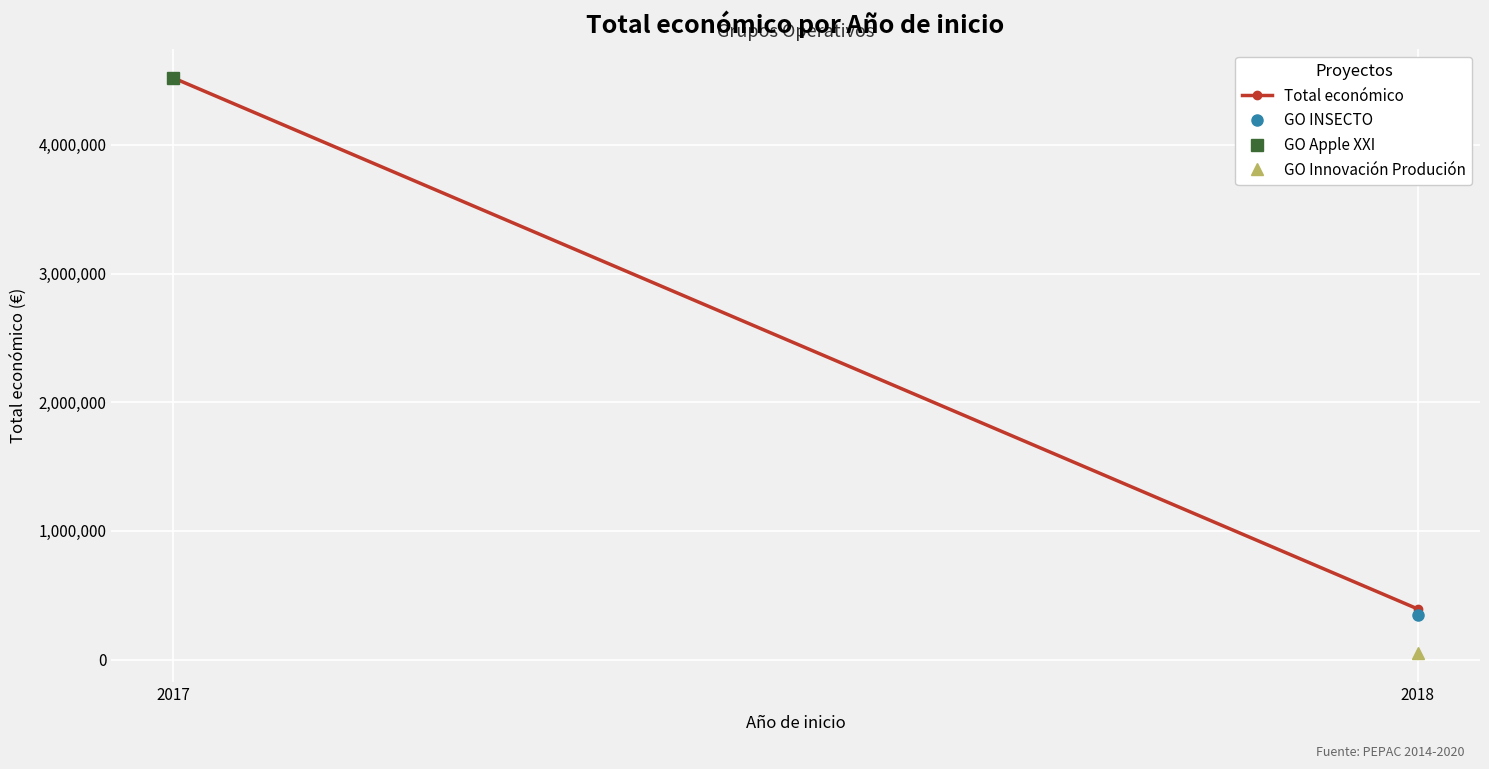

At which label is the value closest to 2457096?

2017